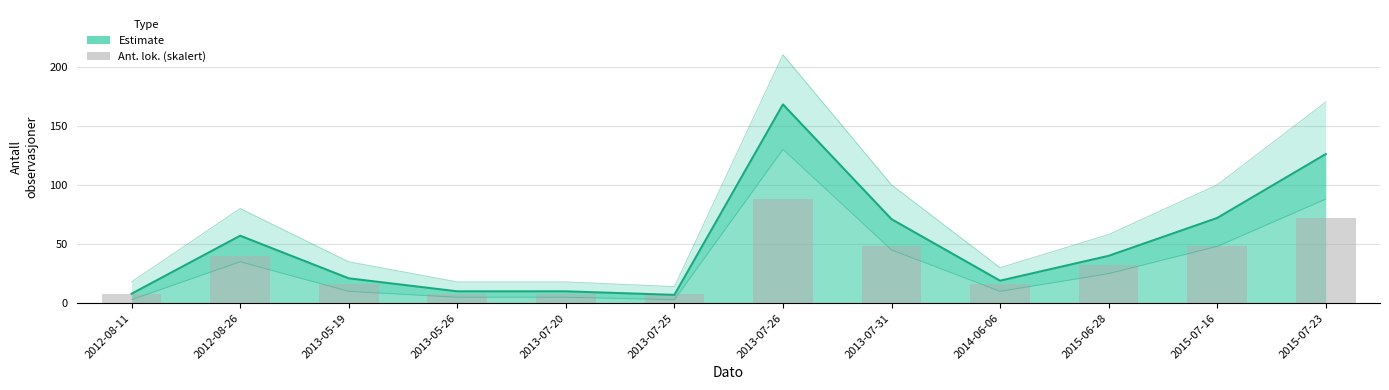

Rank the categories by value from lowest to highest.

2013-07-25, 2012-08-11, 2013-05-26, 2013-07-20, 2014-06-06, 2013-05-19, 2015-06-28, 2012-08-26, 2013-07-31, 2015-07-16, 2015-07-23, 2013-07-26